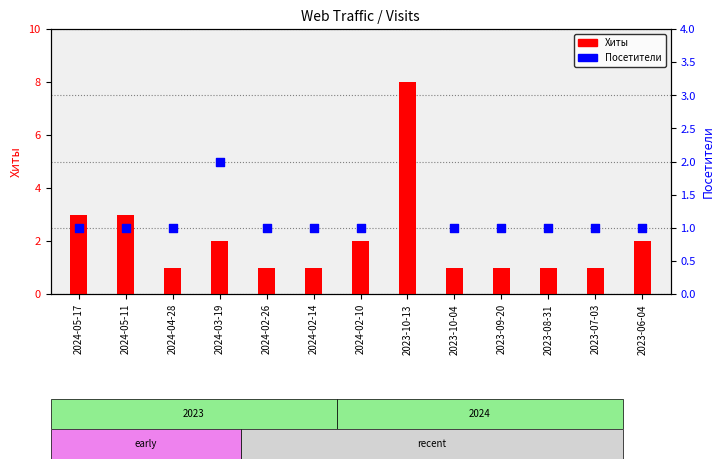

Which series has the largest Y range (max minus min)?

Хиты